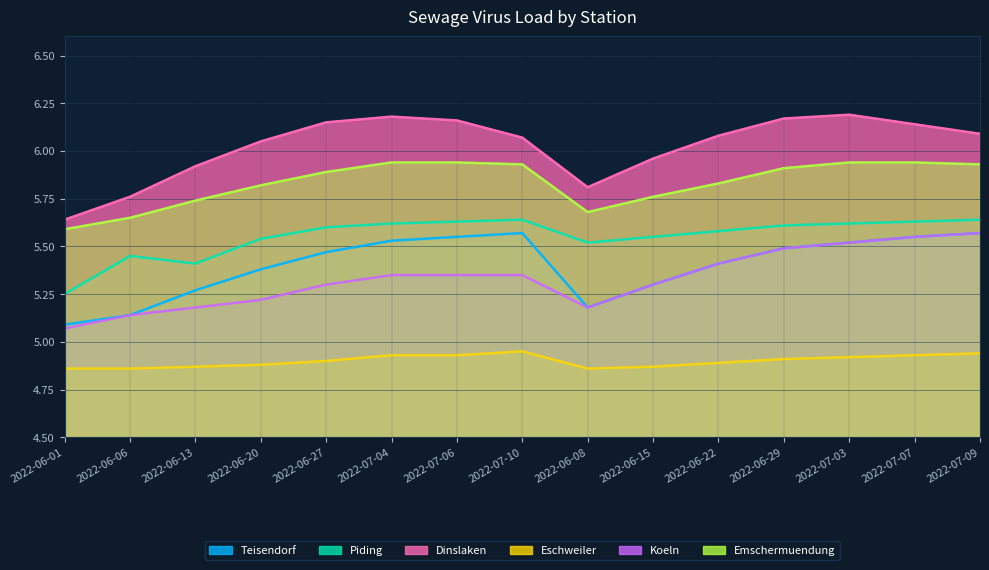

What is the lowest value of the Teisendorf series?

5.1